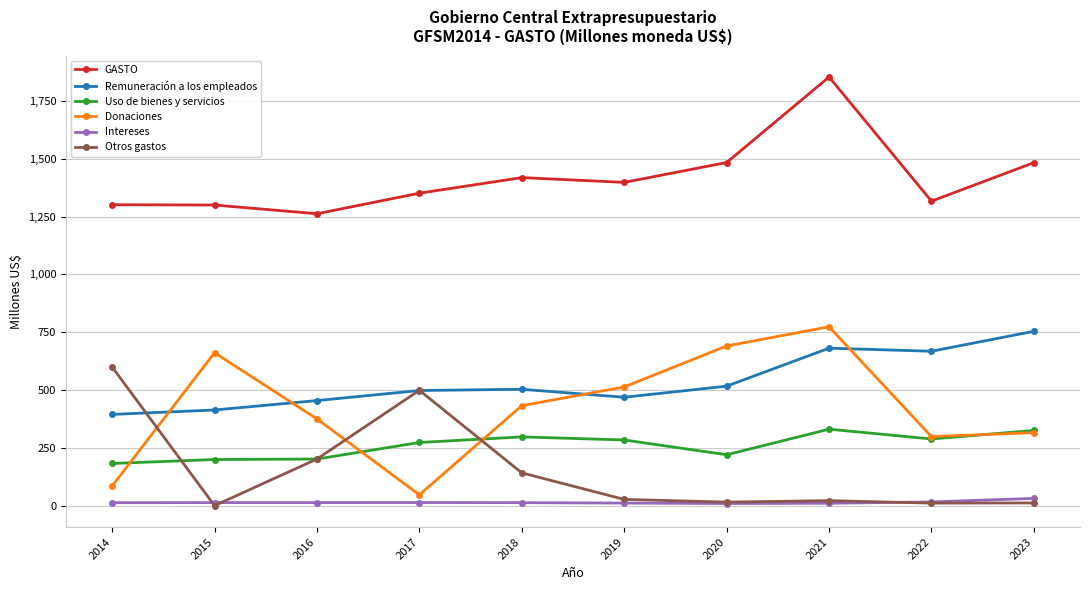

List the labels in order of Donaciones value, largest first.

2021, 2020, 2015, 2019, 2018, 2016, 2023, 2022, 2014, 2017